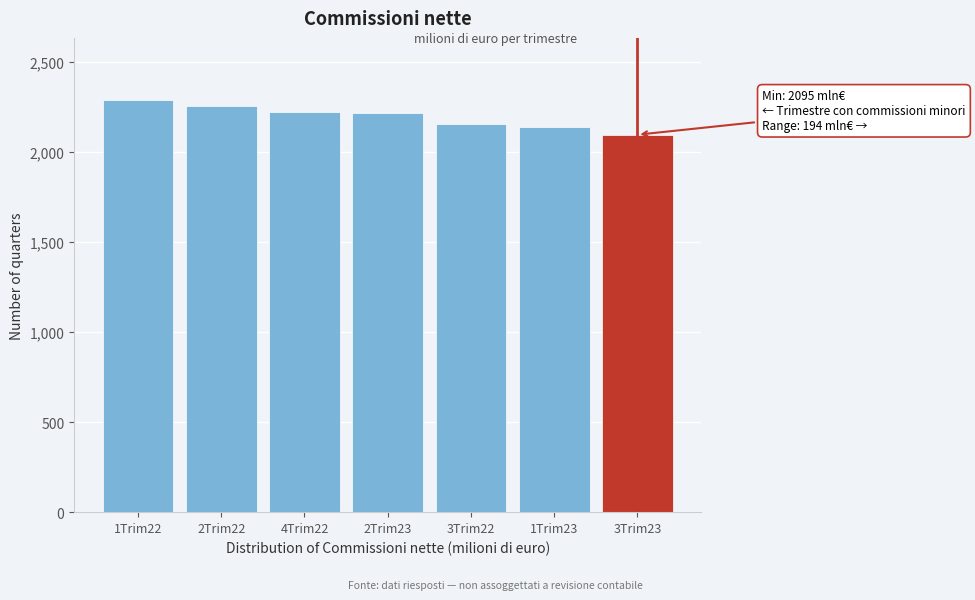

What value does the data have at 4Trim22?

2222